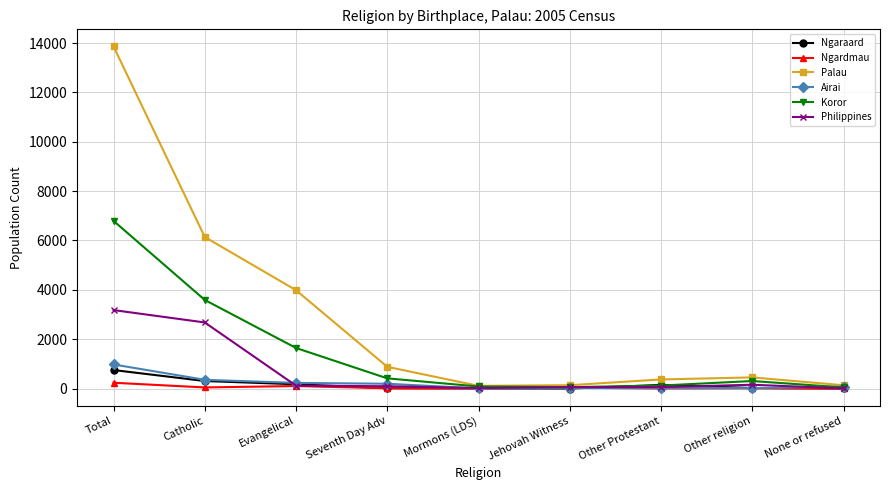

Count the number of categories in the chart.

9